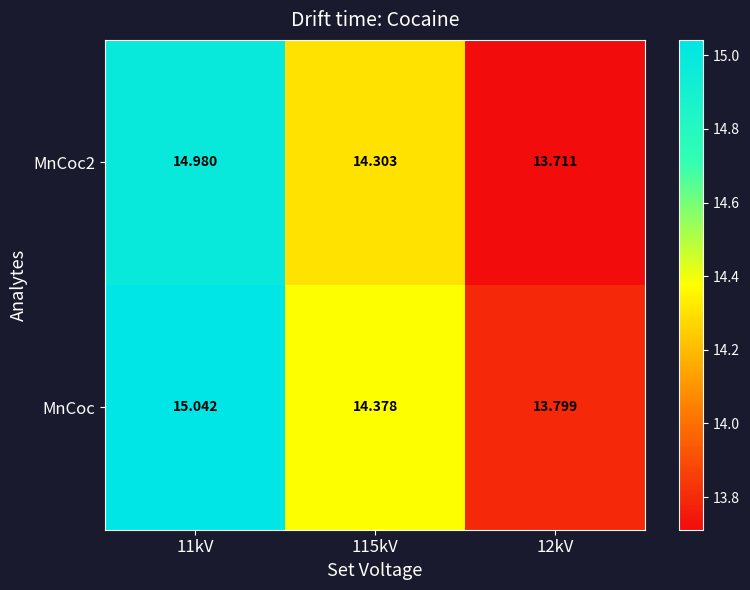

Is the value of MnCoc2 at 115kV greater than the value of MnCoc at 115kV?

No